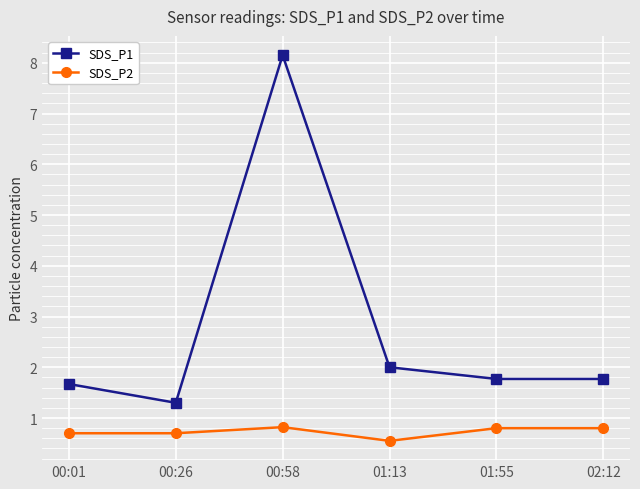

What is the label of the 5th point from the left?

01:55